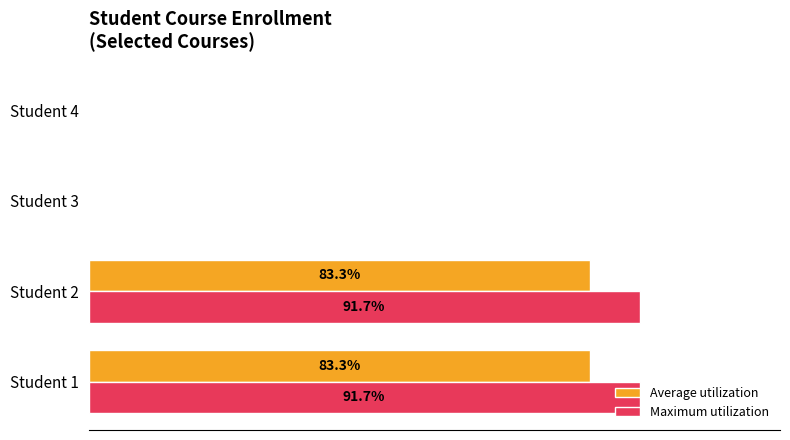

Which series has the largest total across all categories?

Maximum utilization